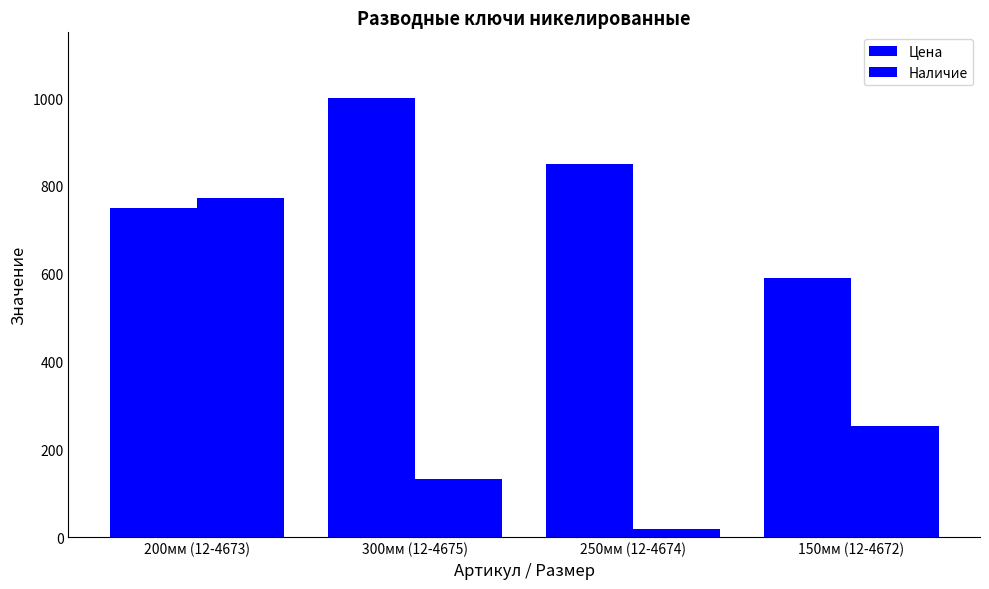

How many bars are there in total?

8